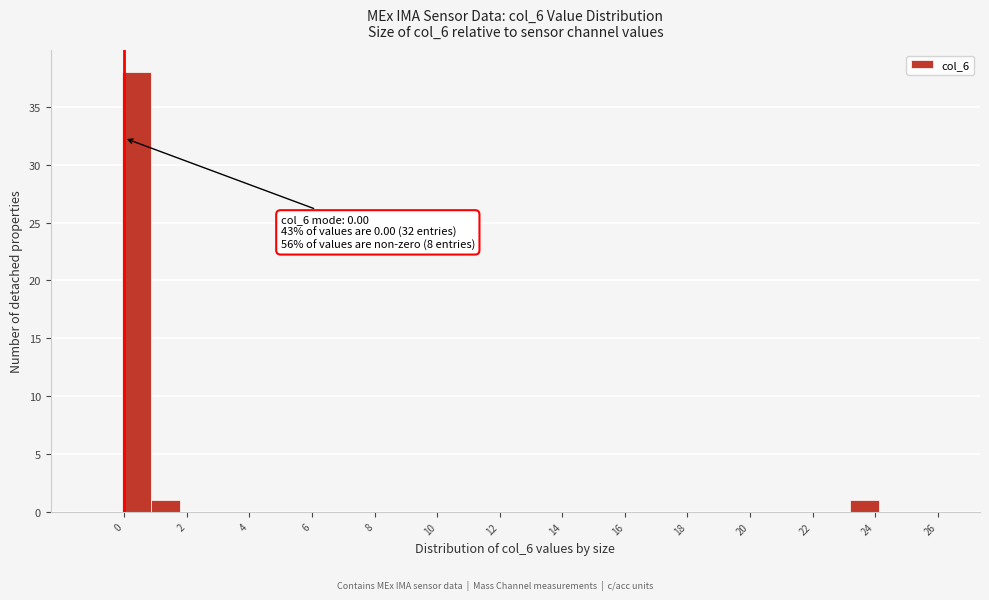

Over which range of the x-axis is the bar tallest?

0.0 to 0.8